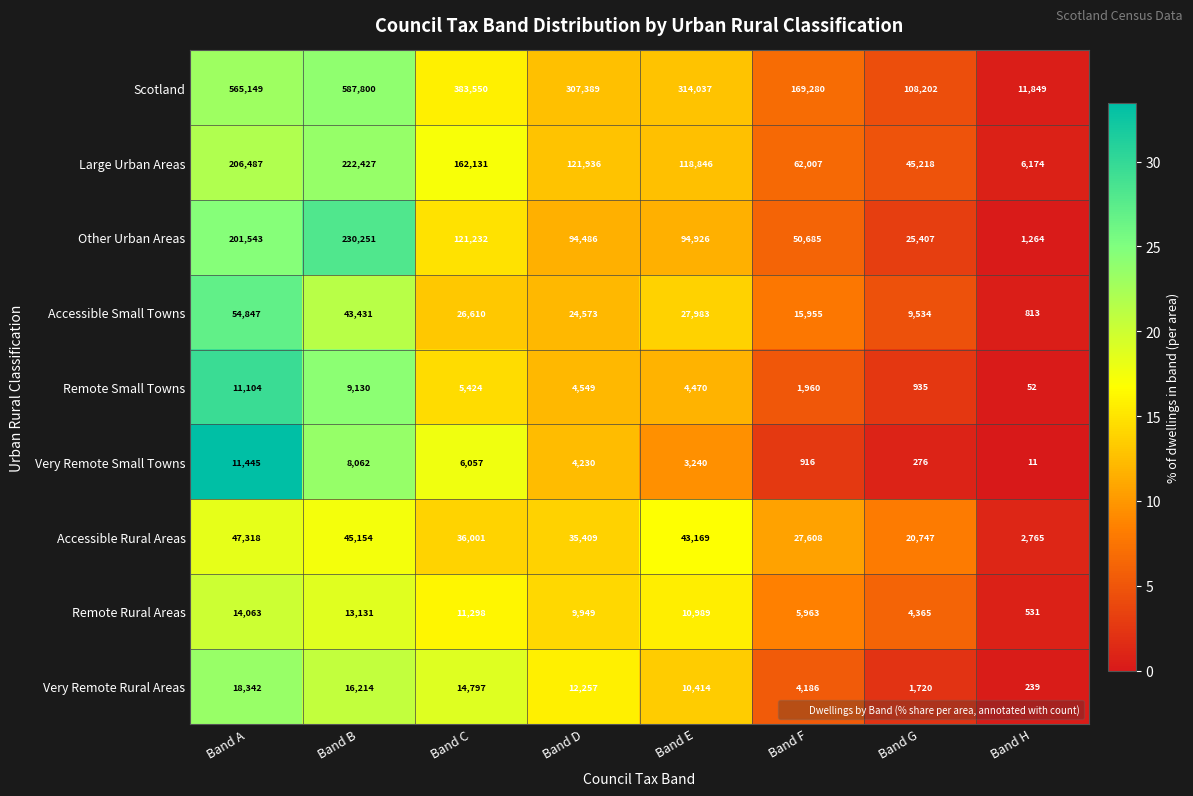

What is the spread (max minus min) of values at Band D?

303159